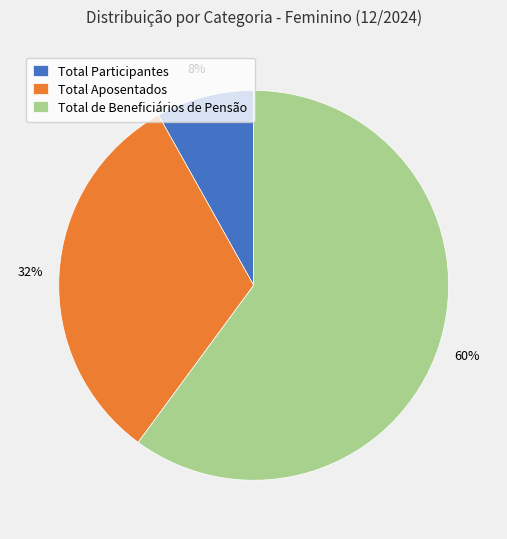

To the nearest percent, what percentage of the pie is Total Aposentados?

32%